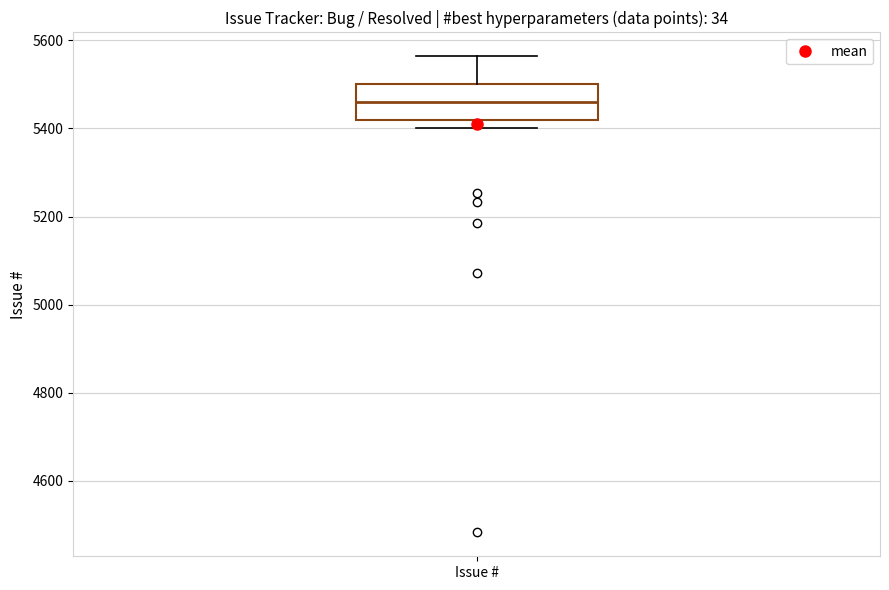

Where is the lower edge of the box for Issue # on the y-axis? The values are not printed on the chart, so give them approximately, as read against the axis.

5420